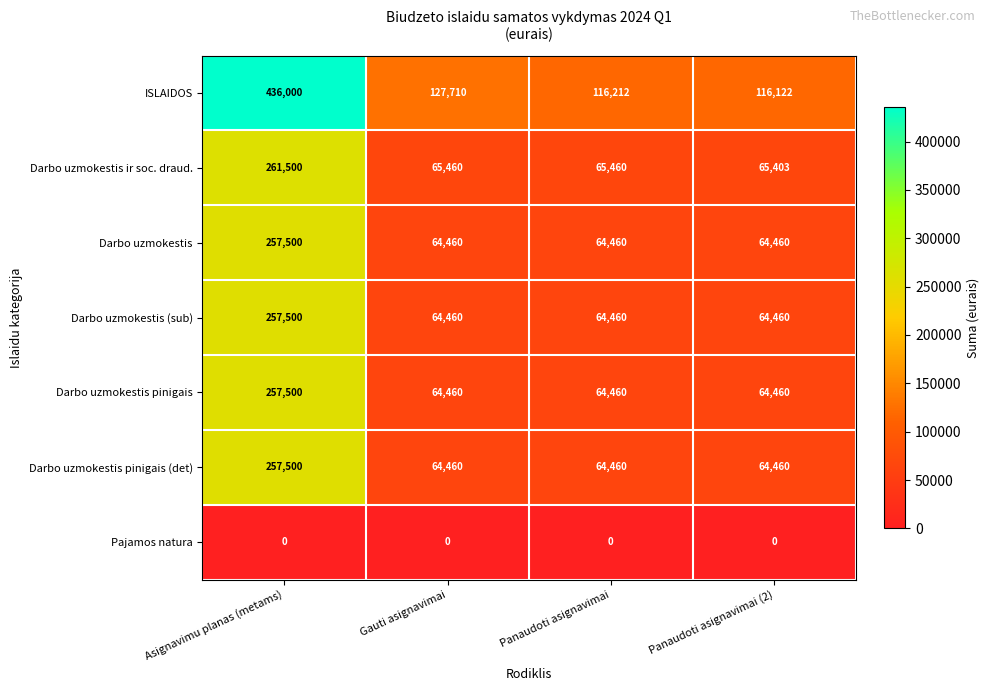

What is the lowest value of the Darbo uzmokestis (sub) series?

64460